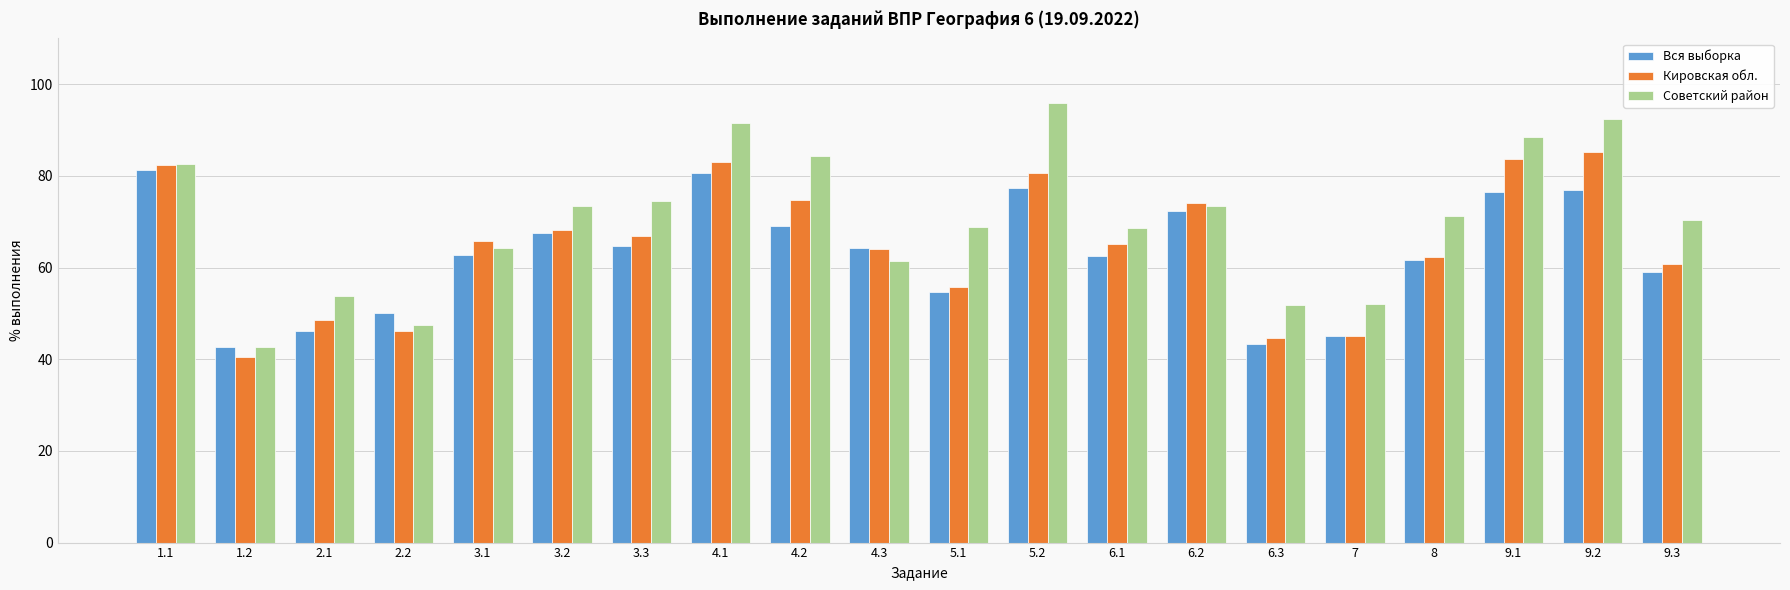

What is the sum of all Кировская обл. values?

1297.4